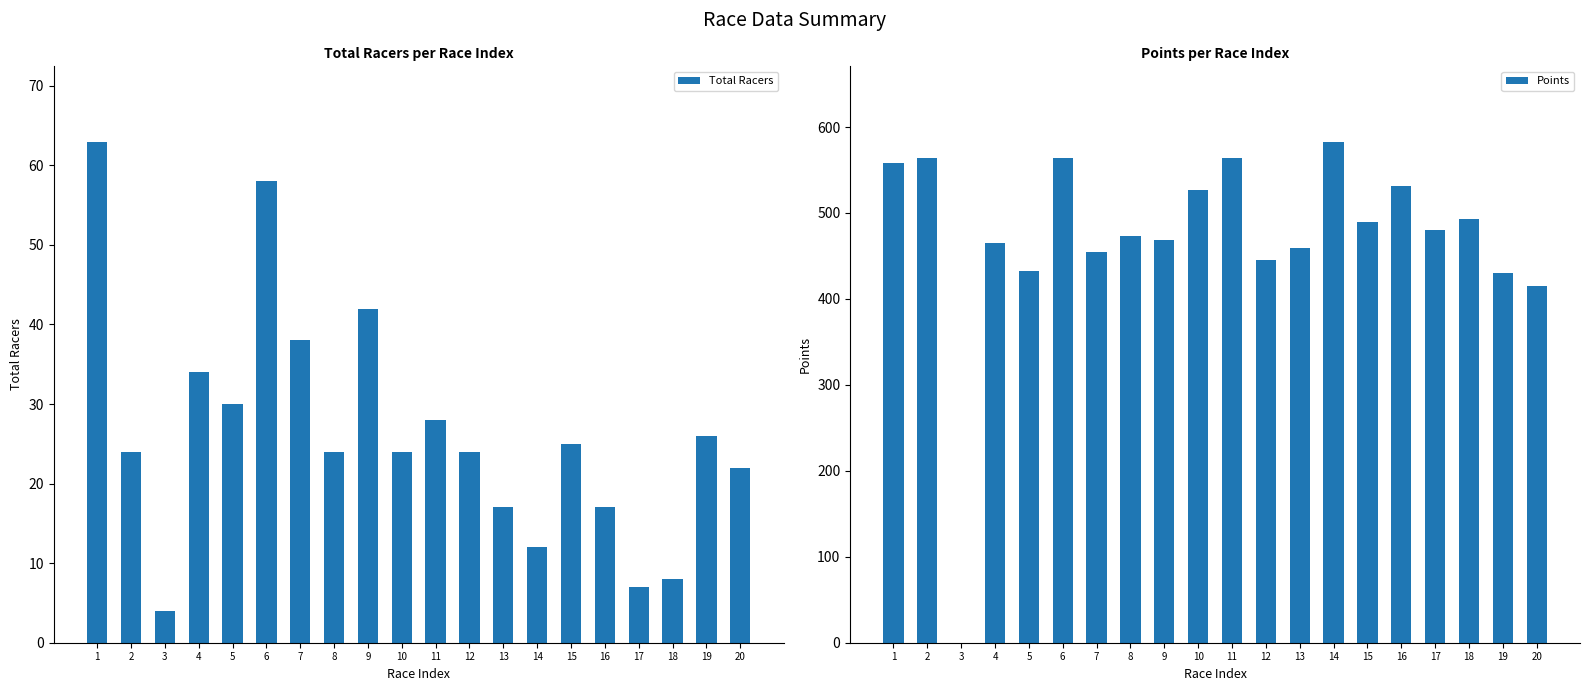

List the series in order of their peak value, highest first.

Points, Total Racers